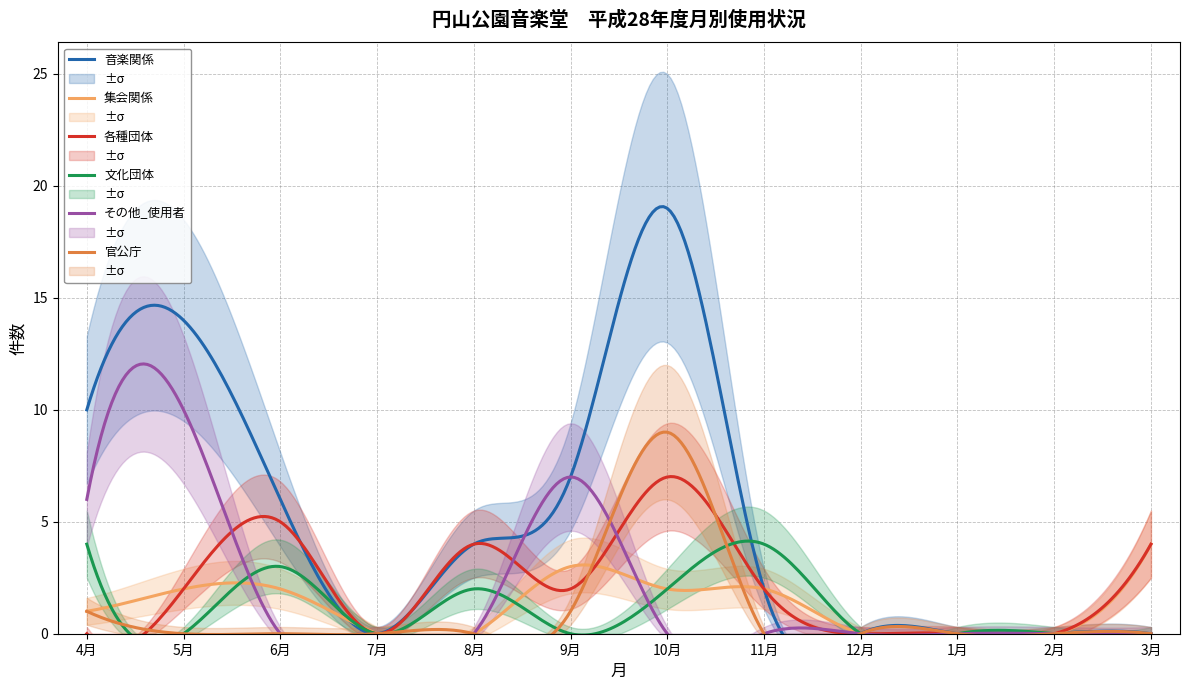

How many times do 文化団体 and その他_使用者 cross each other?

3